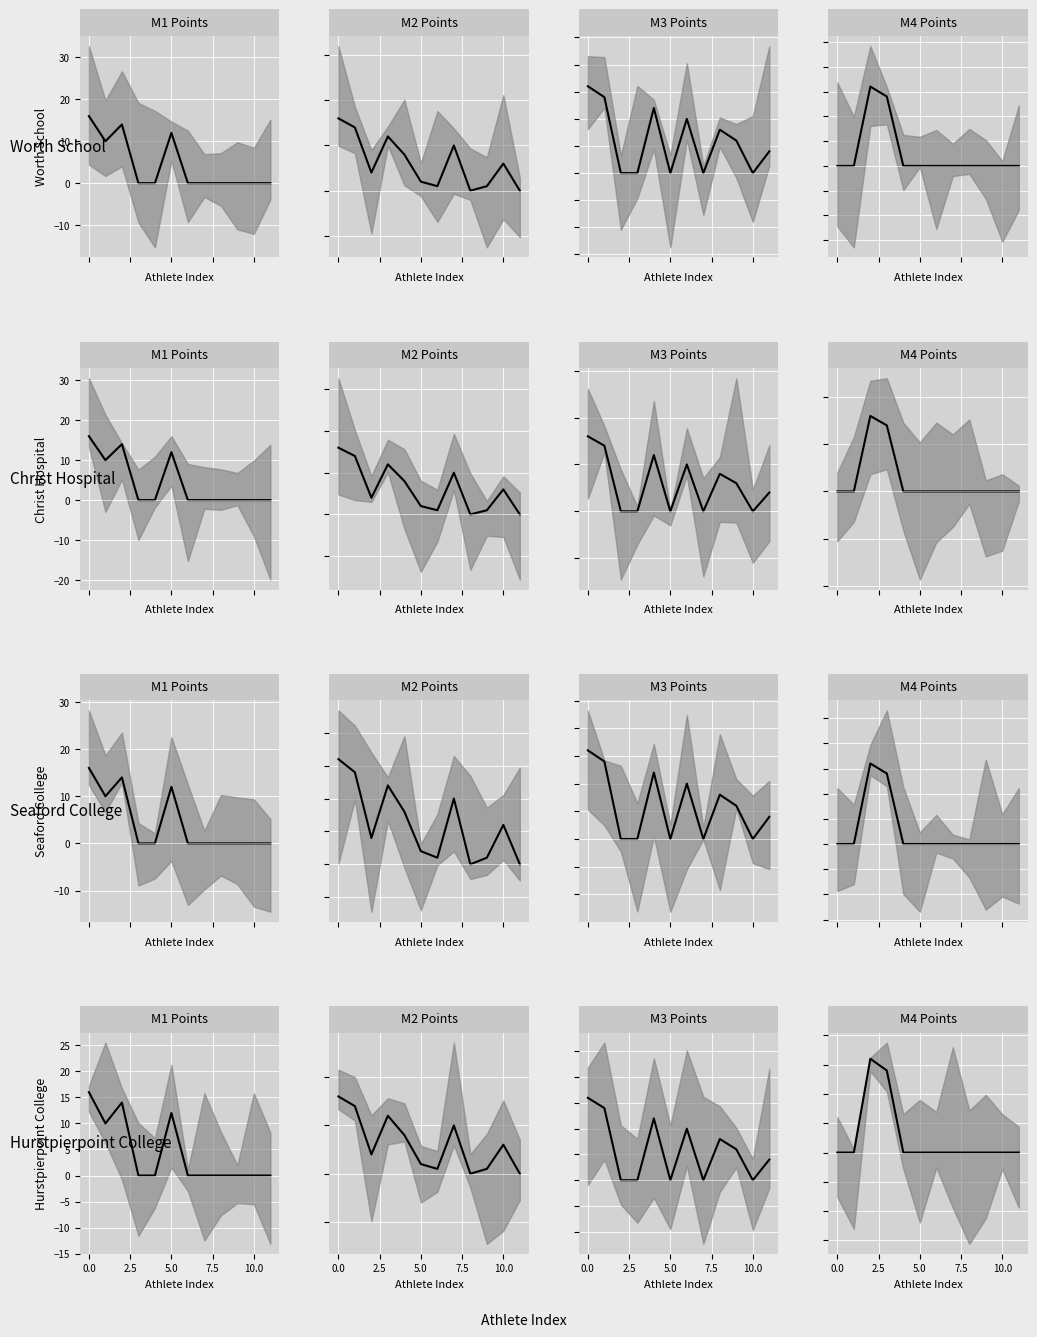

How many lines are shown in the chart?

4